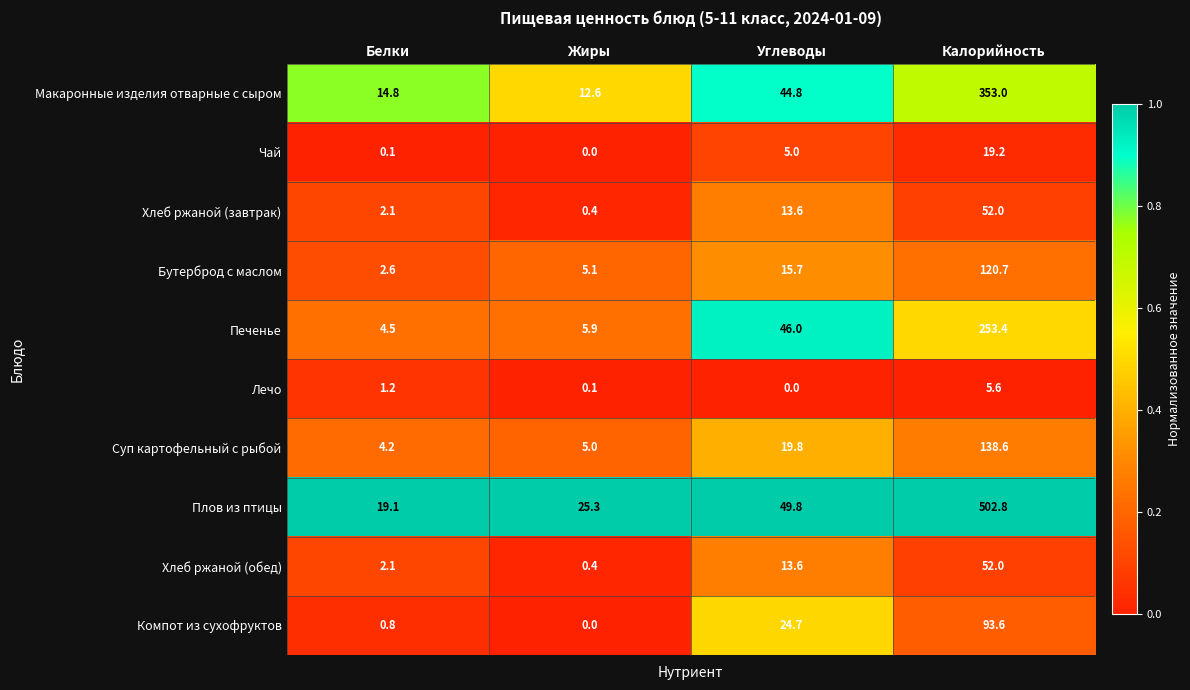

How many categories are shown in the chart?

4